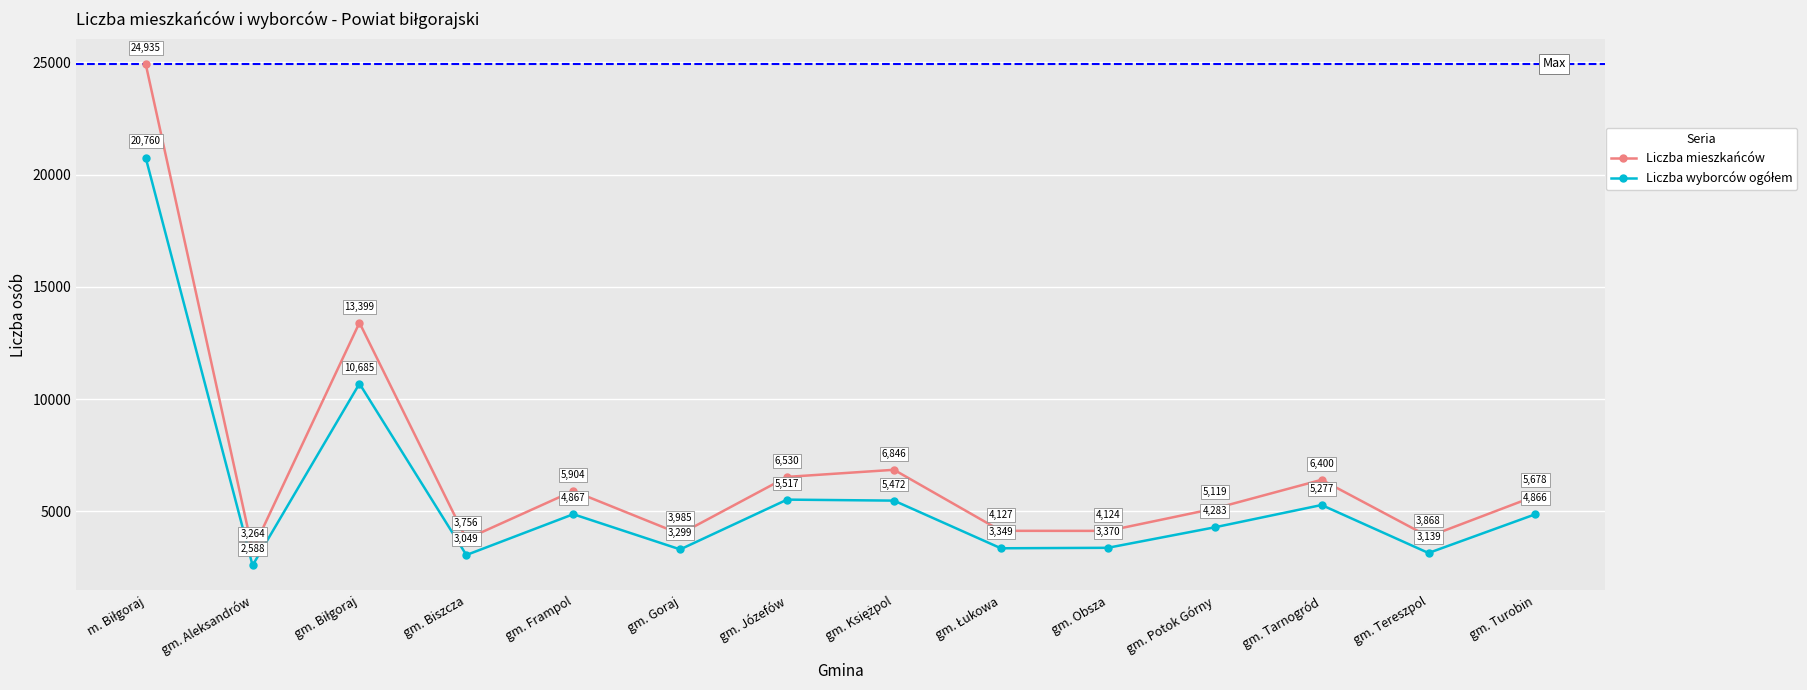

At how many categories does at least one series exceed 17172?

1